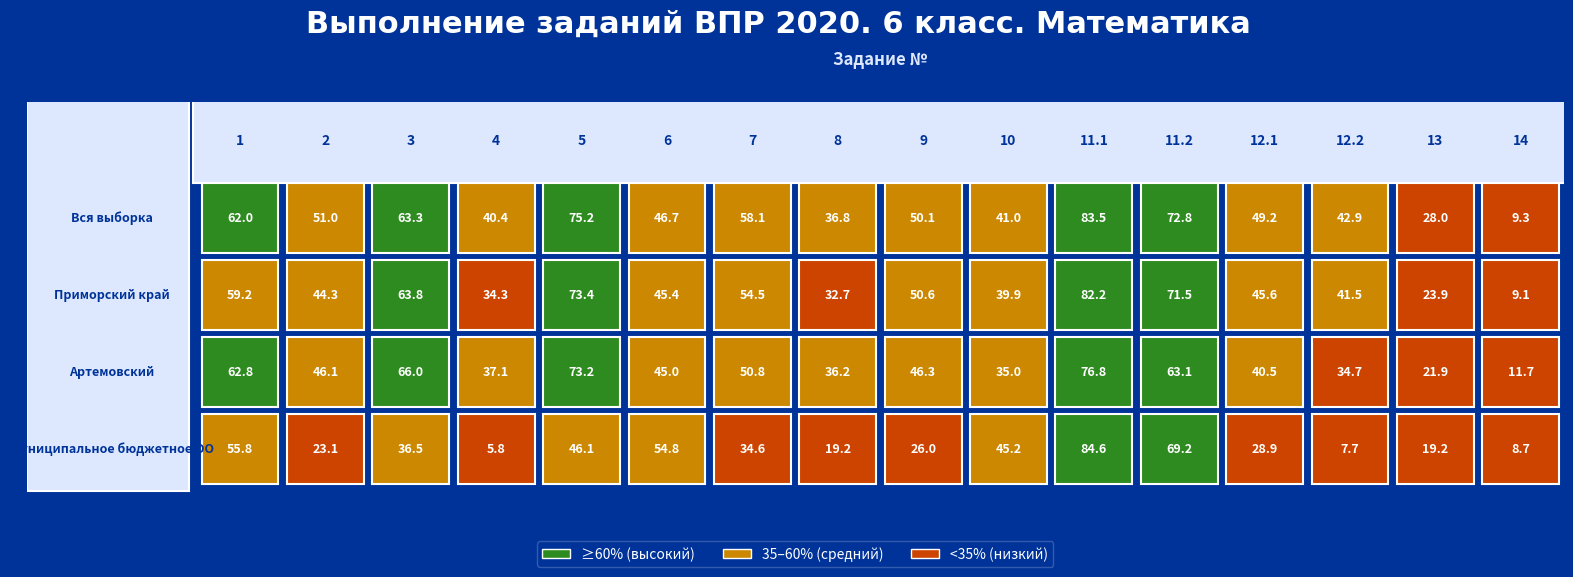

What is the maximum value shown in the chart?

84.6